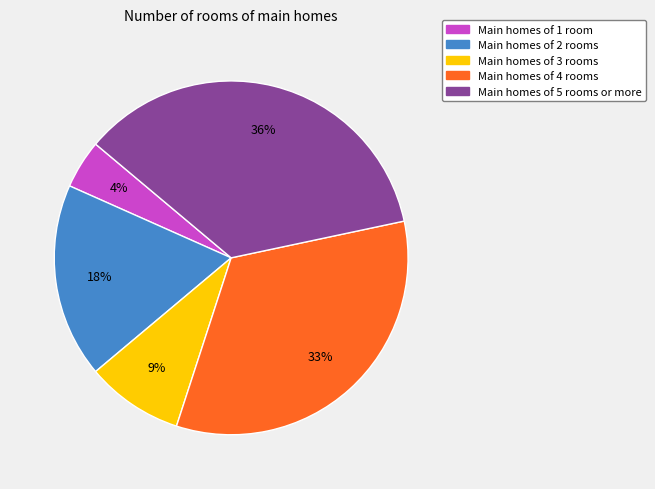

To the nearest percent, what is the average slice percentage?

20%